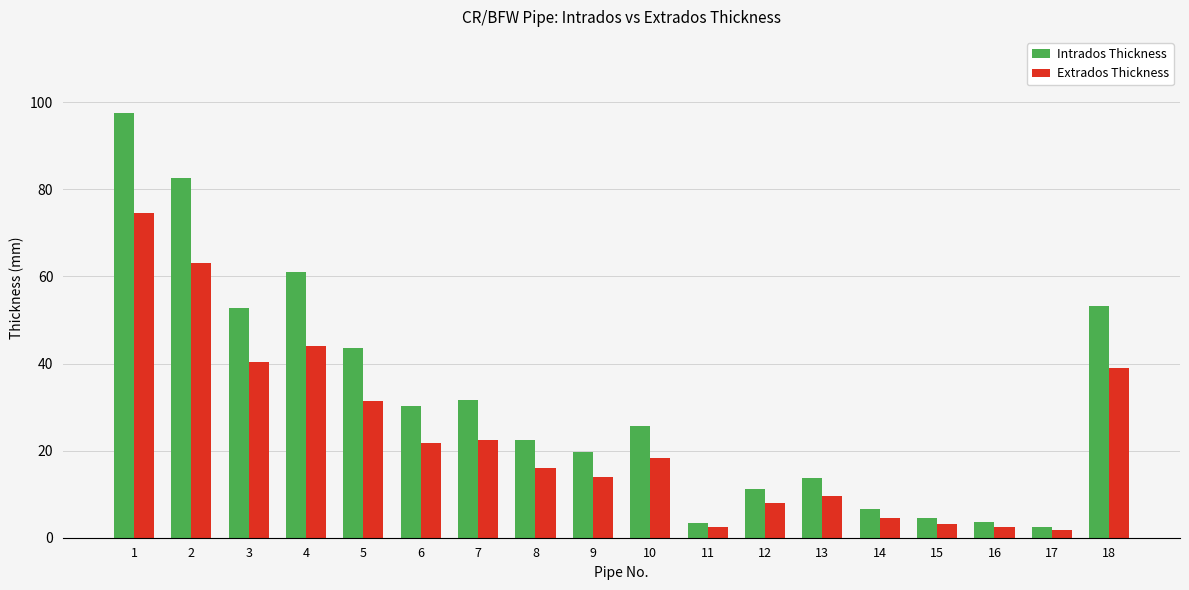

True or false: Extrados Thickness has a value of 22.5 at 7.

True